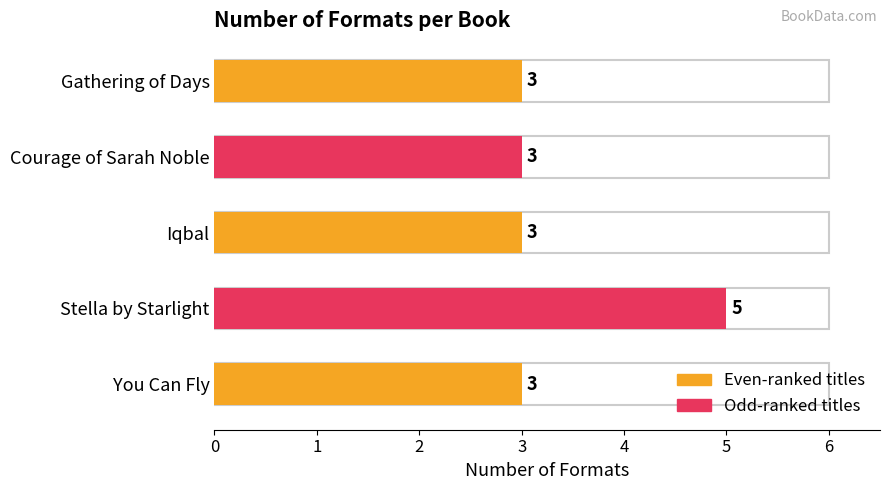

What is the average value?

3